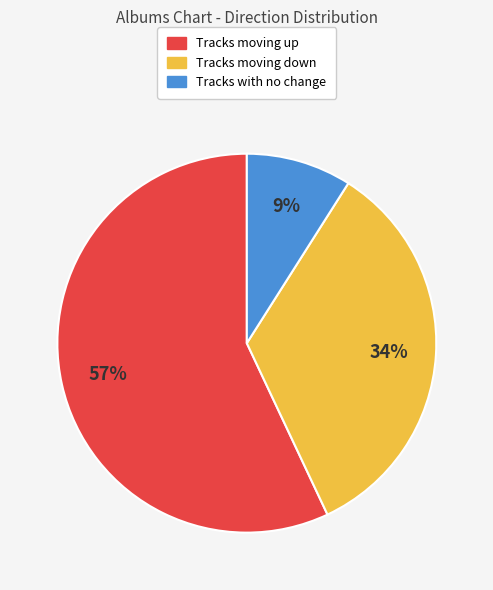

To the nearest percent, what is the average slice percentage?

33%